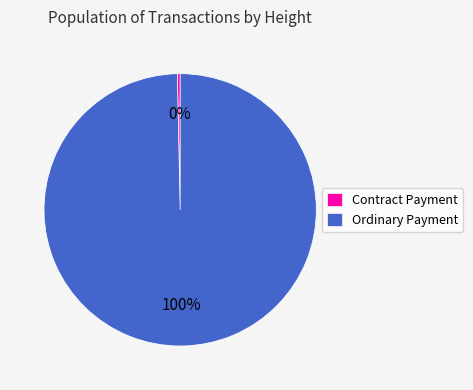

How many segments does this pie chart have?

2